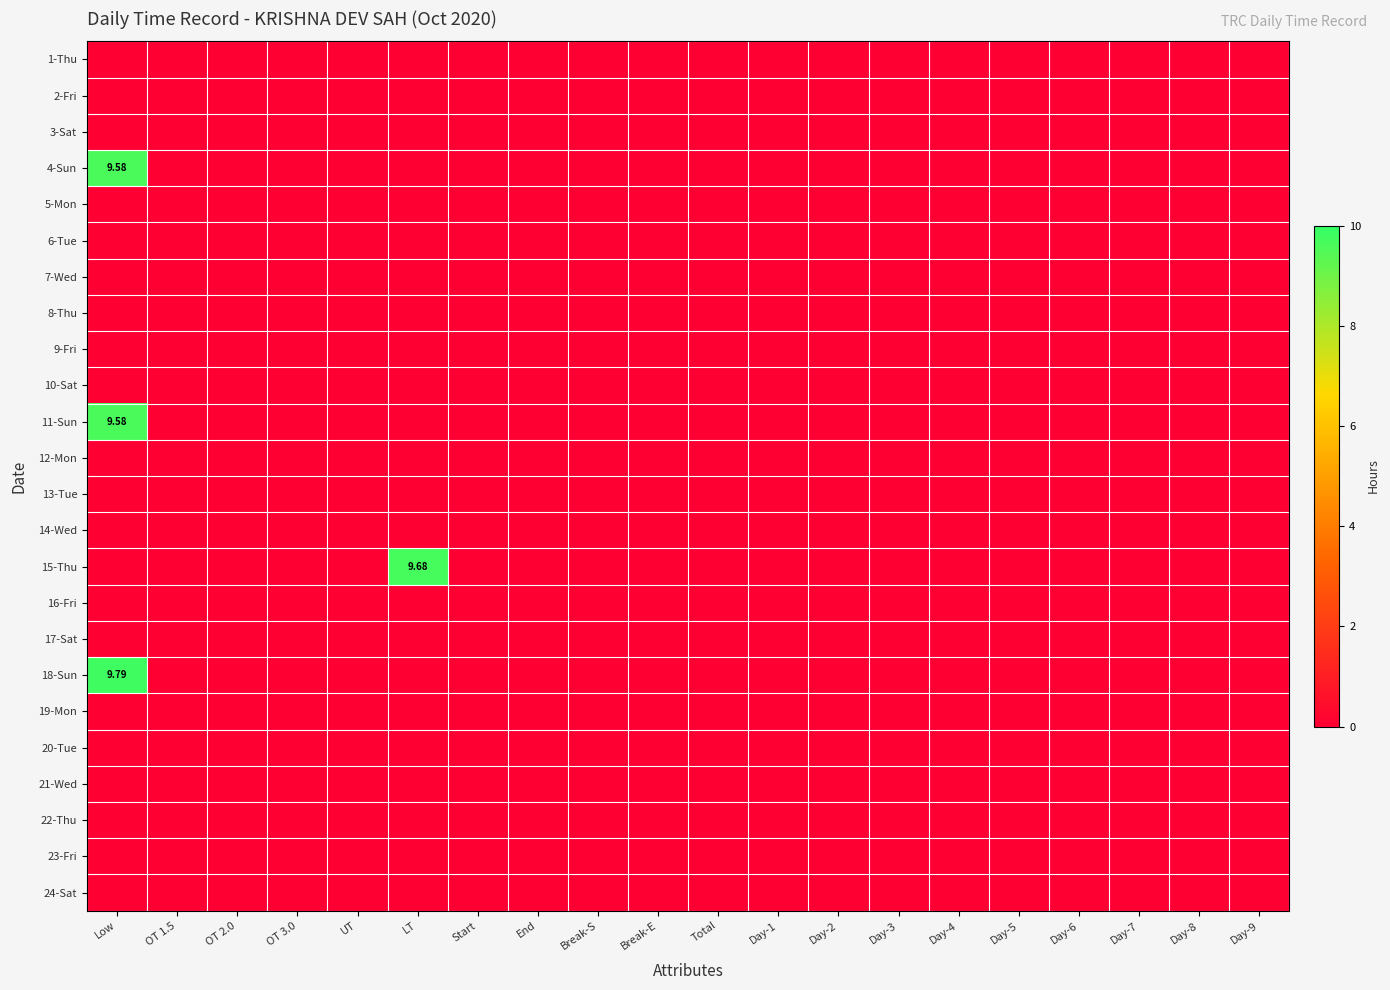

Is the value of 5-Mon at Low greater than the value of 4-Sun at LT?

No